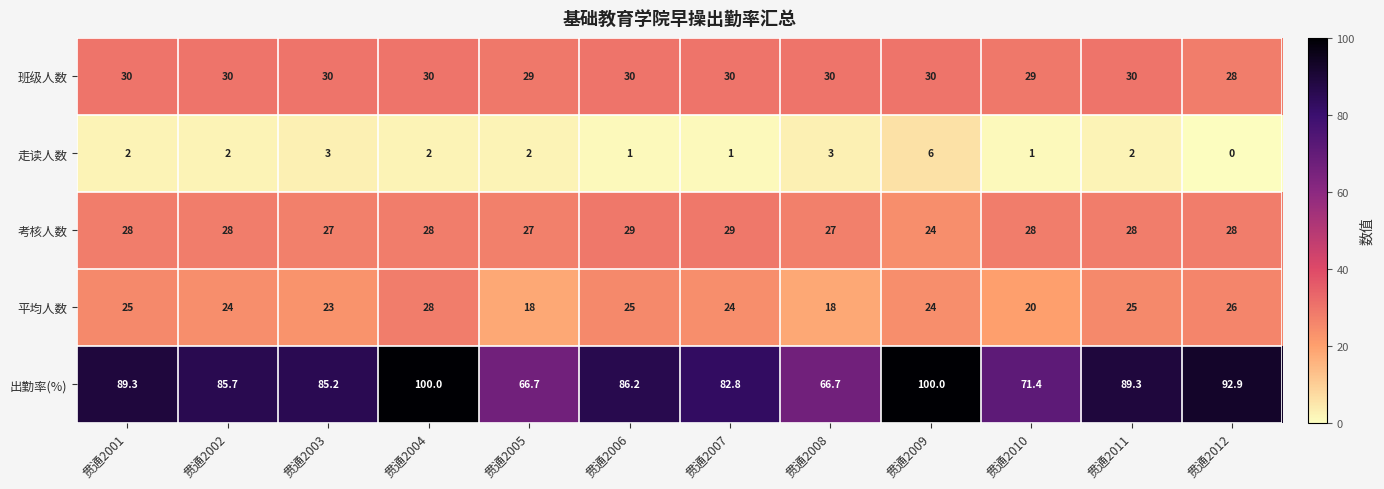

List the series in order of their peak value, highest first.

出勤率(%), 班级人数, 考核人数, 平均人数, 走读人数